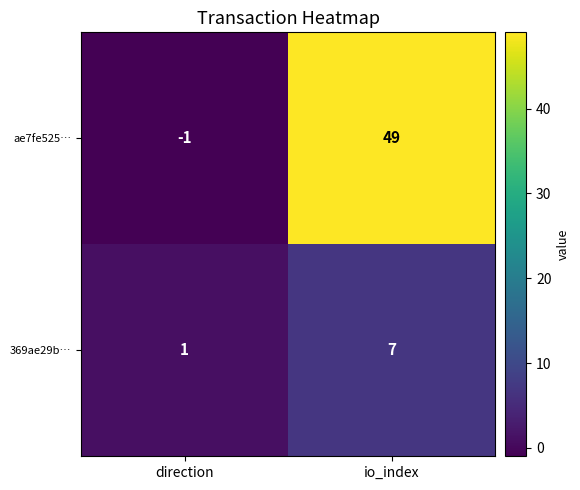

How many data points in 369ae29b… are less than 7?

1